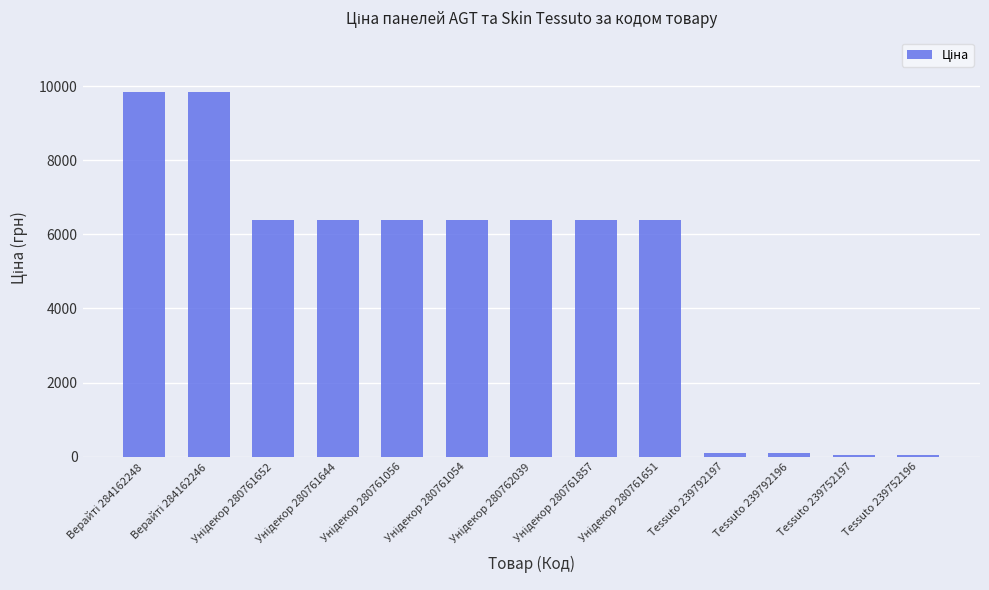

What is the approximate value at Tessuto 239752196?

51.6